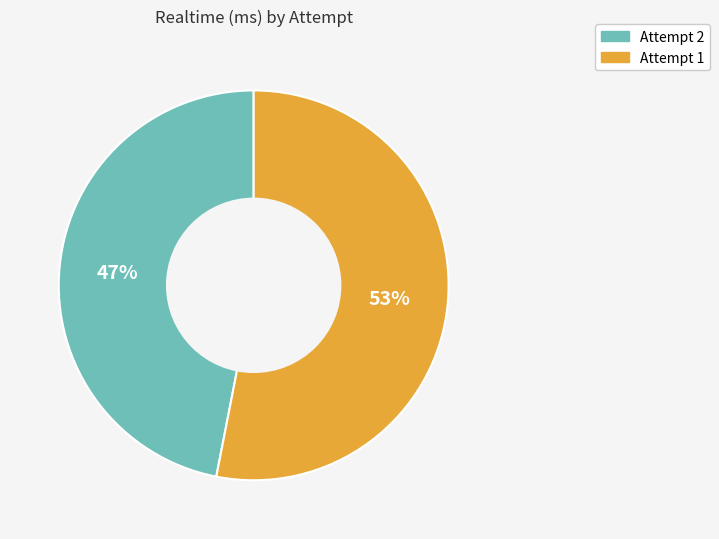

To the nearest percent, what is the combined percentage of Attempt 2 and Attempt 1?

100%